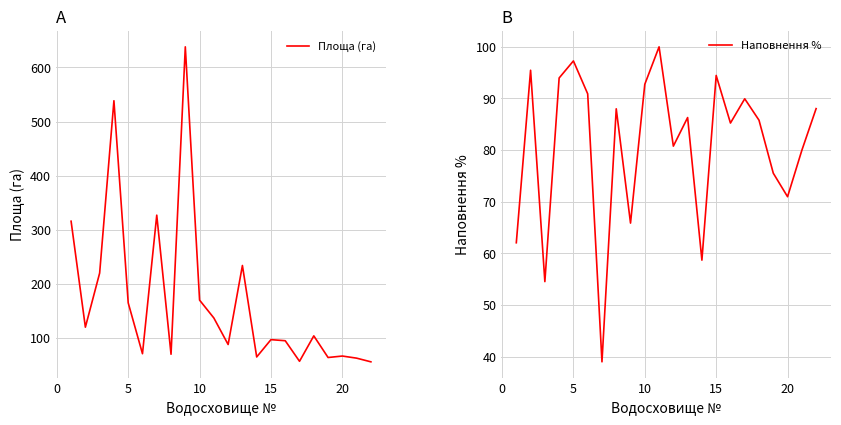

How many values in the Площа (га) series are below 104?

11